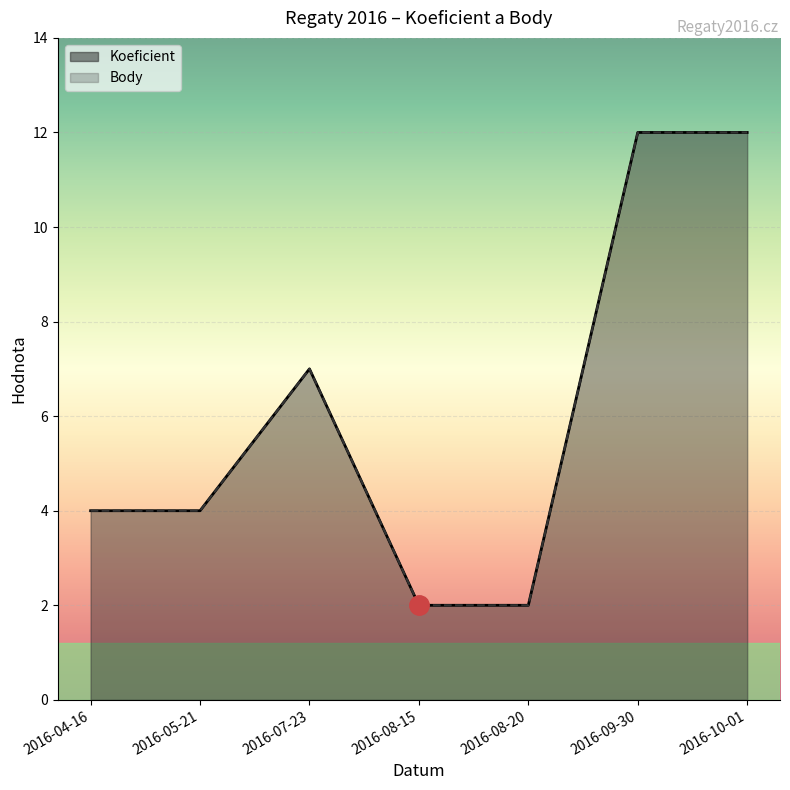

What is the value of the Koeficient point at the 2nd from the left?

4